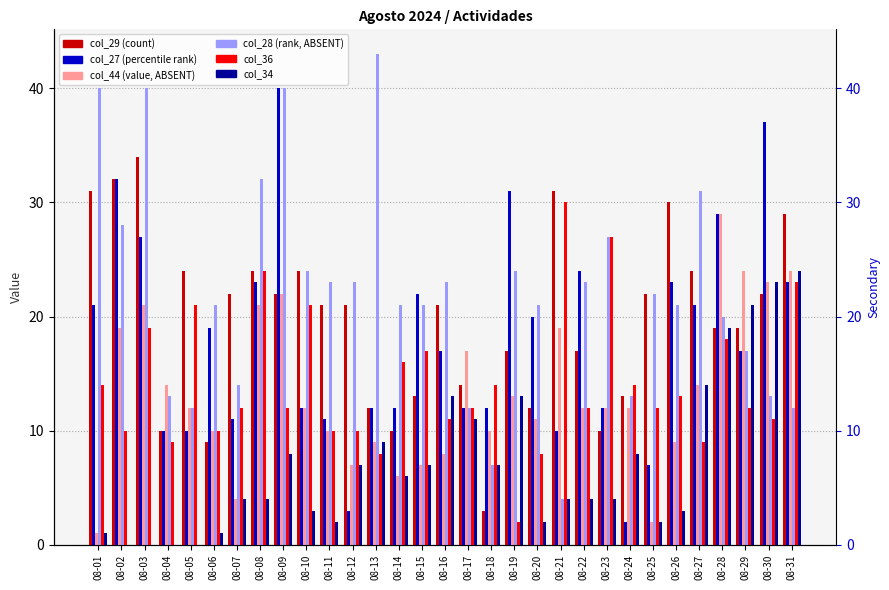

What is the spread (max minus min) of values at 08-01?

39